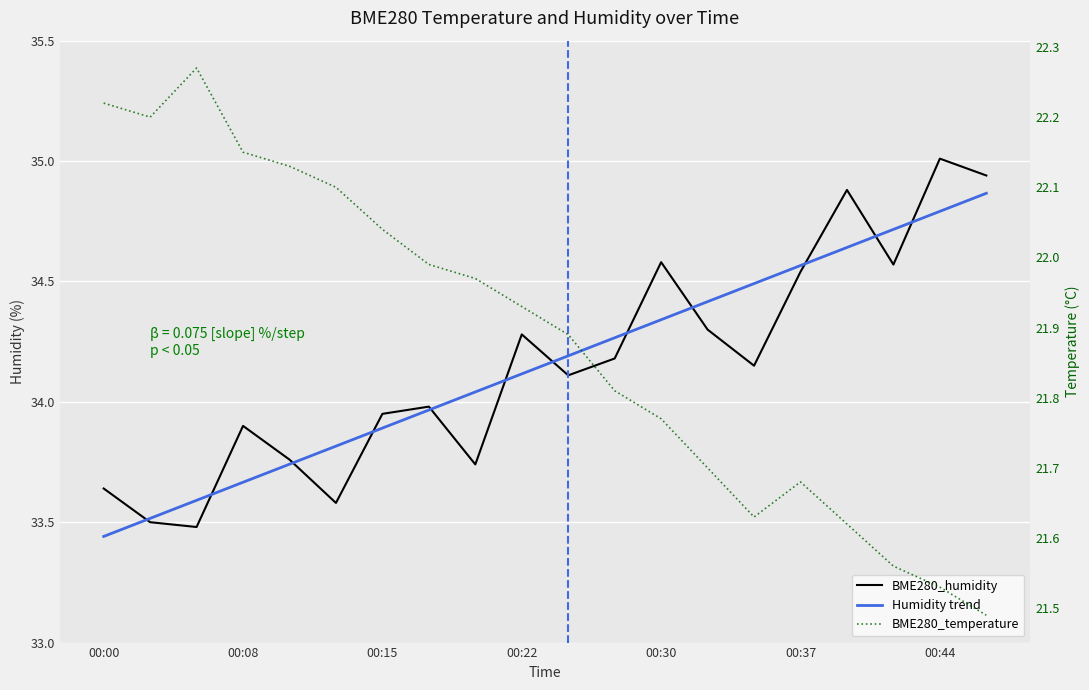

Which series changed the most between 00:37 and 16?

BME280_humidity